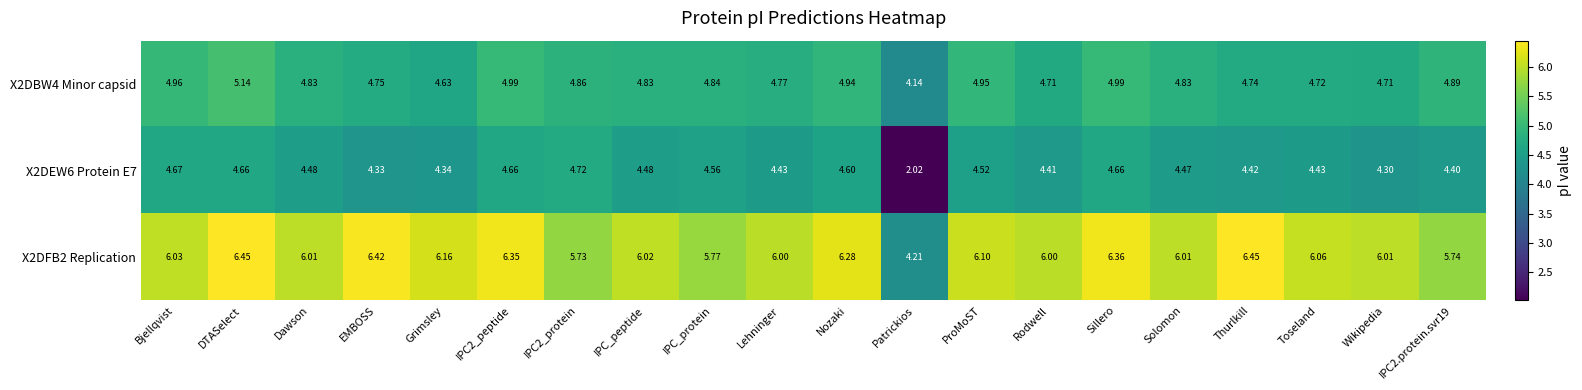

Which label corresponds to the smallest value in the chart?

Patrickios